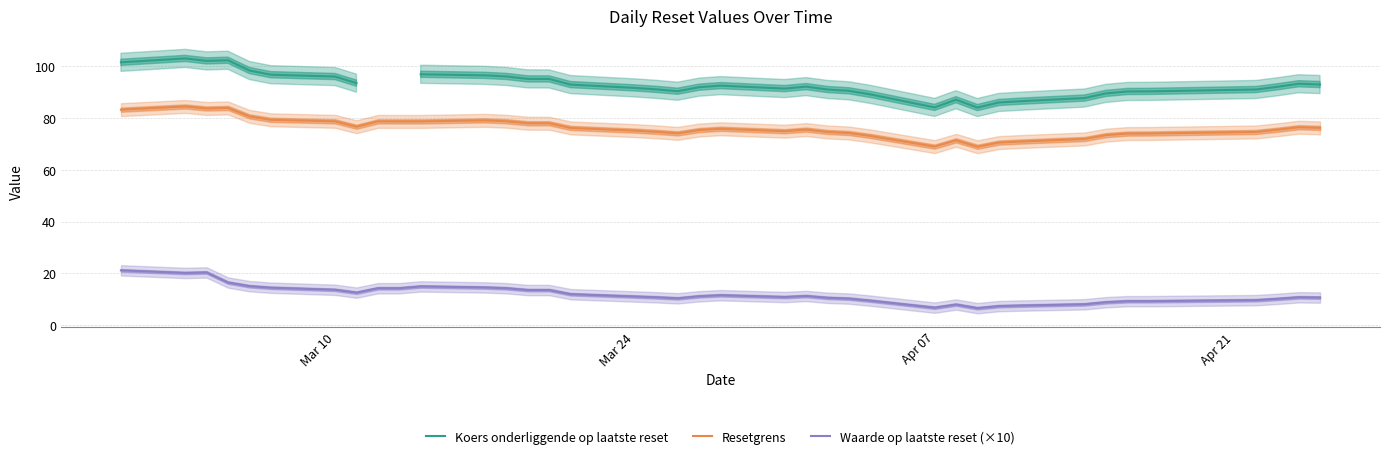

What is the maximum value for Waarde op laatste reset (×10)?

21.2